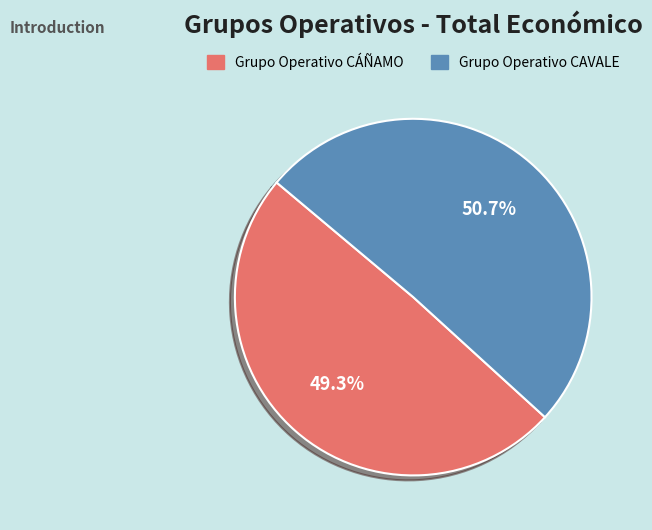

To the nearest percent, what portion does Grupo Operativo CÁÑAMO represent?

49%